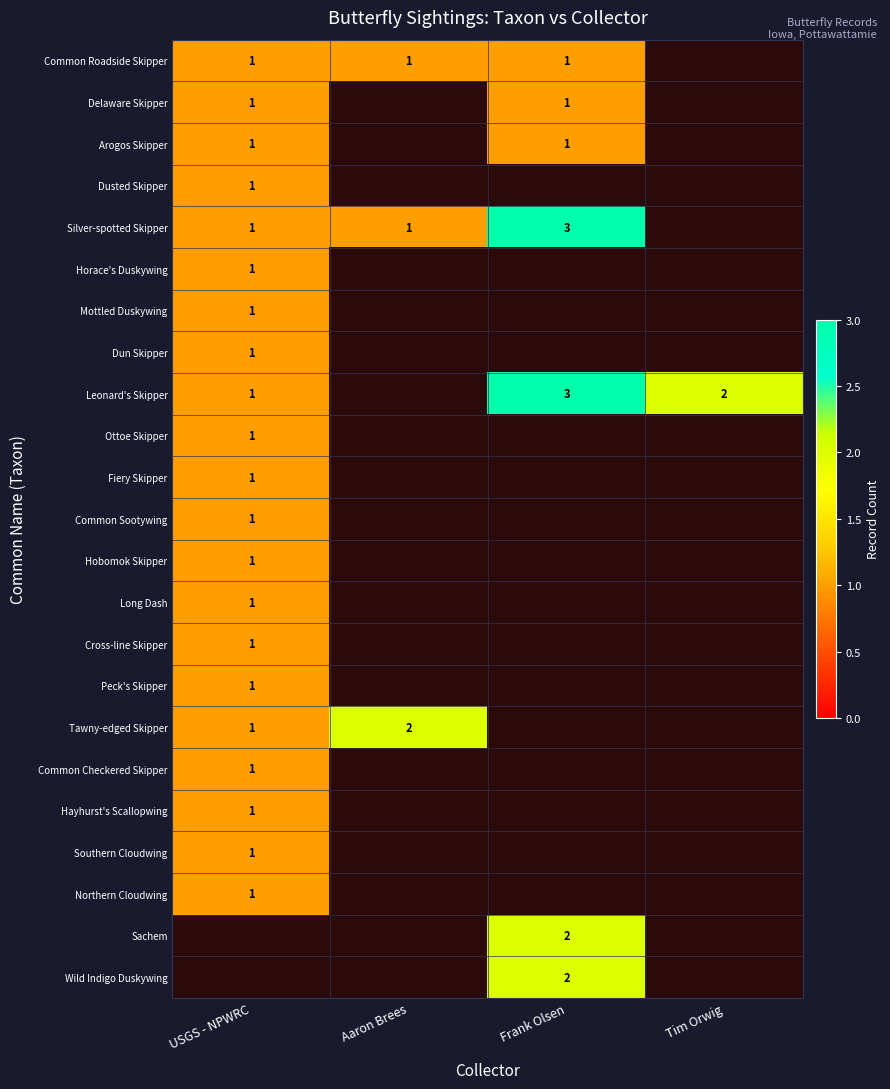

The value of Southern Cloudwing at USGS - NPWRC is 1. True or false?

True